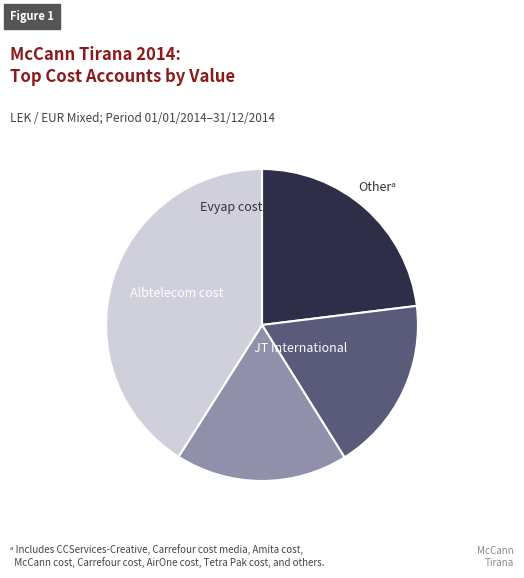

Is there any slice that represents more than half of the pie?

No